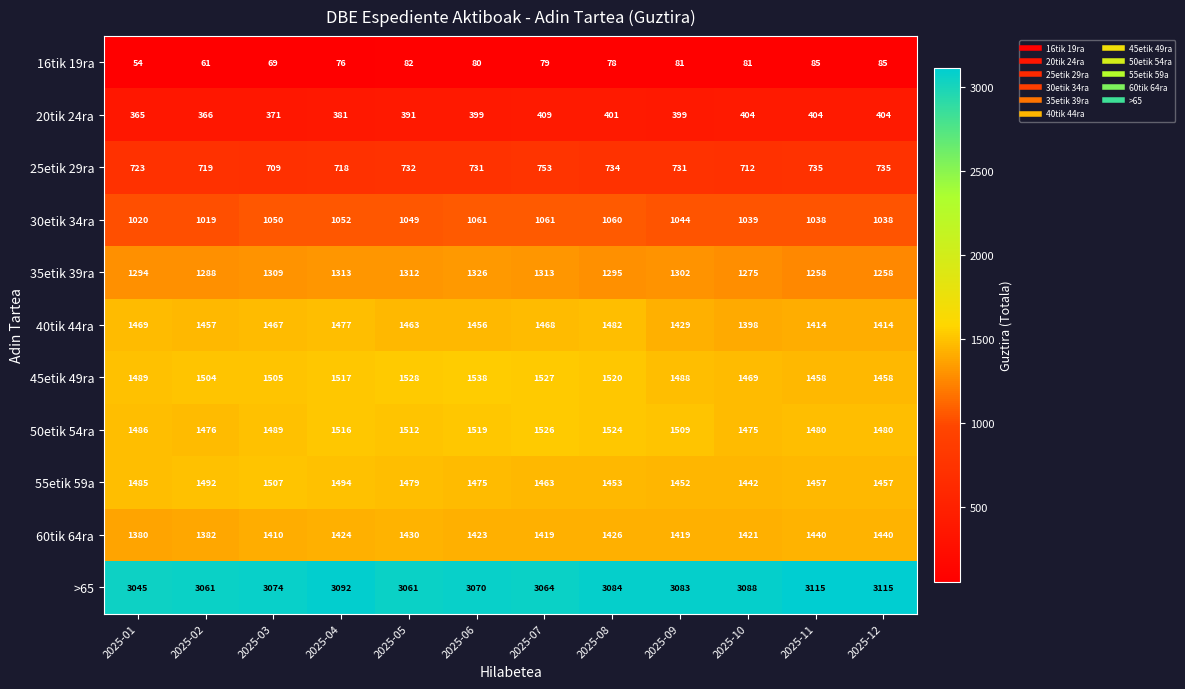

At 2025-05, list the series in order from largest to smallest.

>65, 45etik 49ra, 50etik 54ra, 55etik 59a, 40tik 44ra, 60tik 64ra, 35etik 39ra, 30etik 34ra, 25etik 29ra, 20tik 24ra, 16tik 19ra